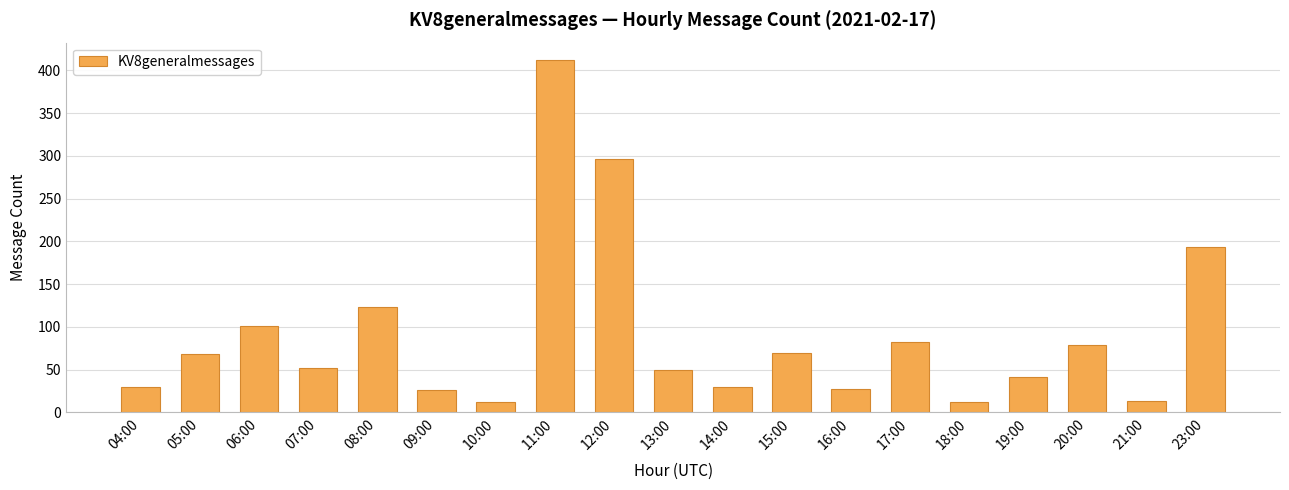

What is the label of the 12th bar from the right?

11:00